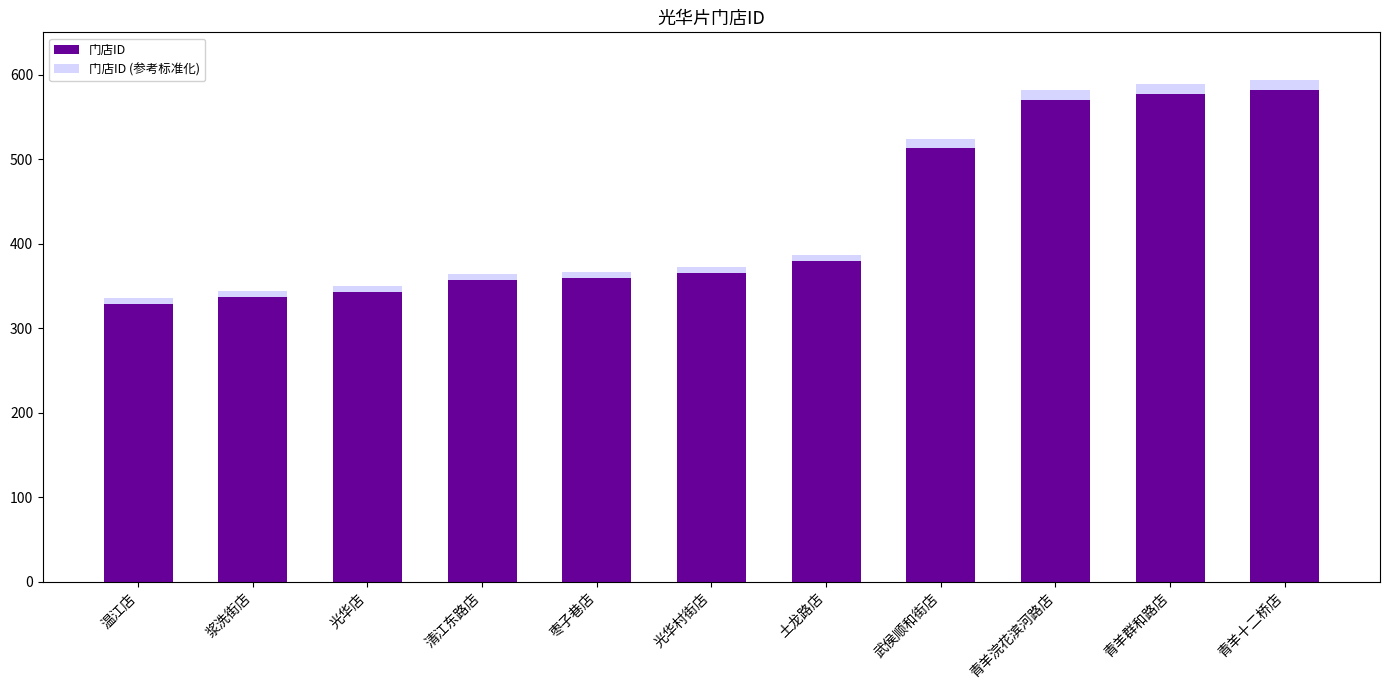

What is the total value across all series at 青羊十二桥店?

1175.6